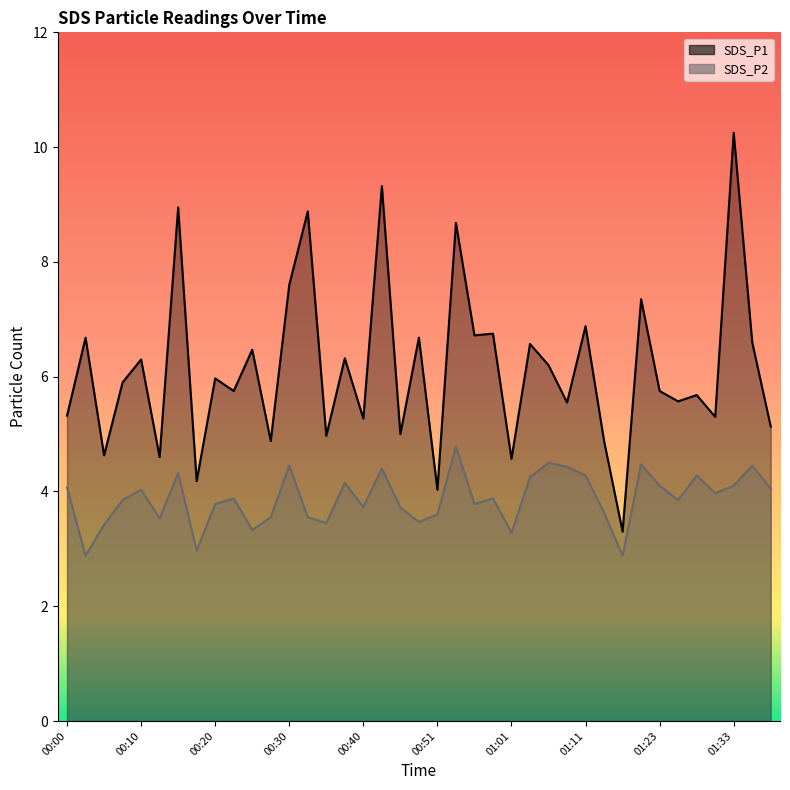

At which category does SDS_P1 reach its first local valley?

00:05